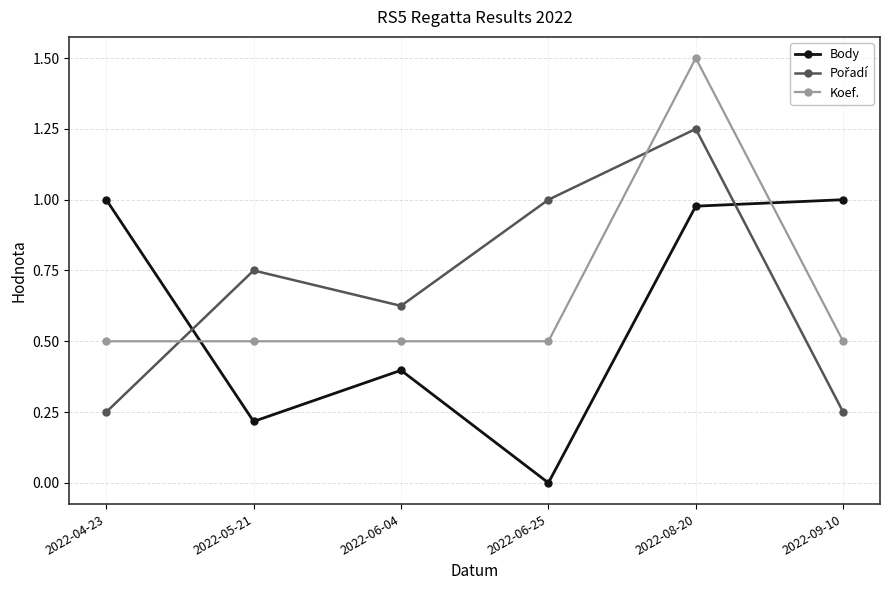

What is the spread (max minus min) of values at 2022-08-20?

0.5